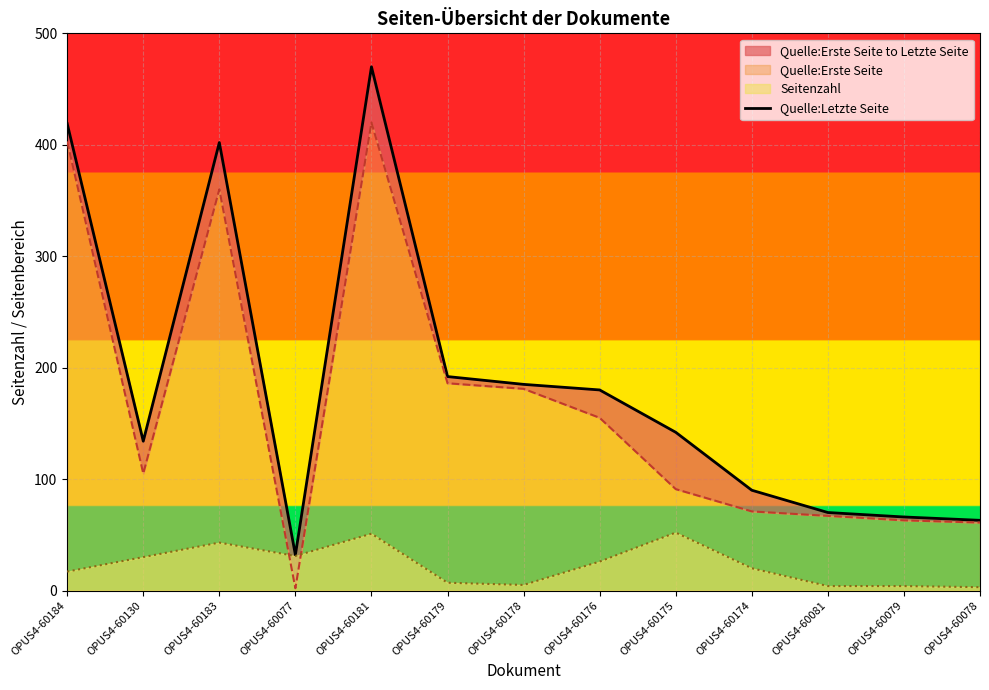

At which category does the data reach its first local peak?

OPUS4-60183